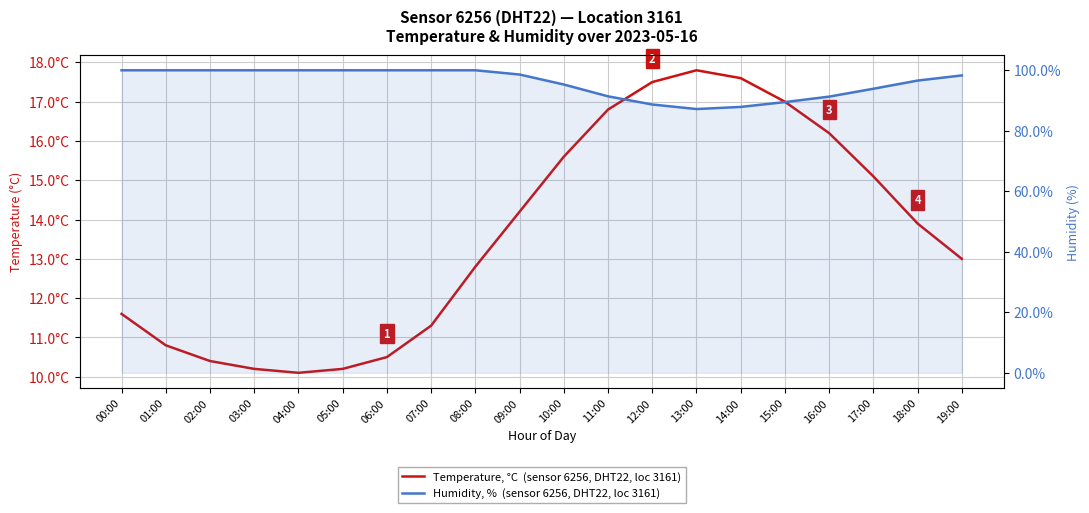

Where is Humidity, %  (sensor 6256, DHT22, loc 3161) nearest to the value 93?

17:00